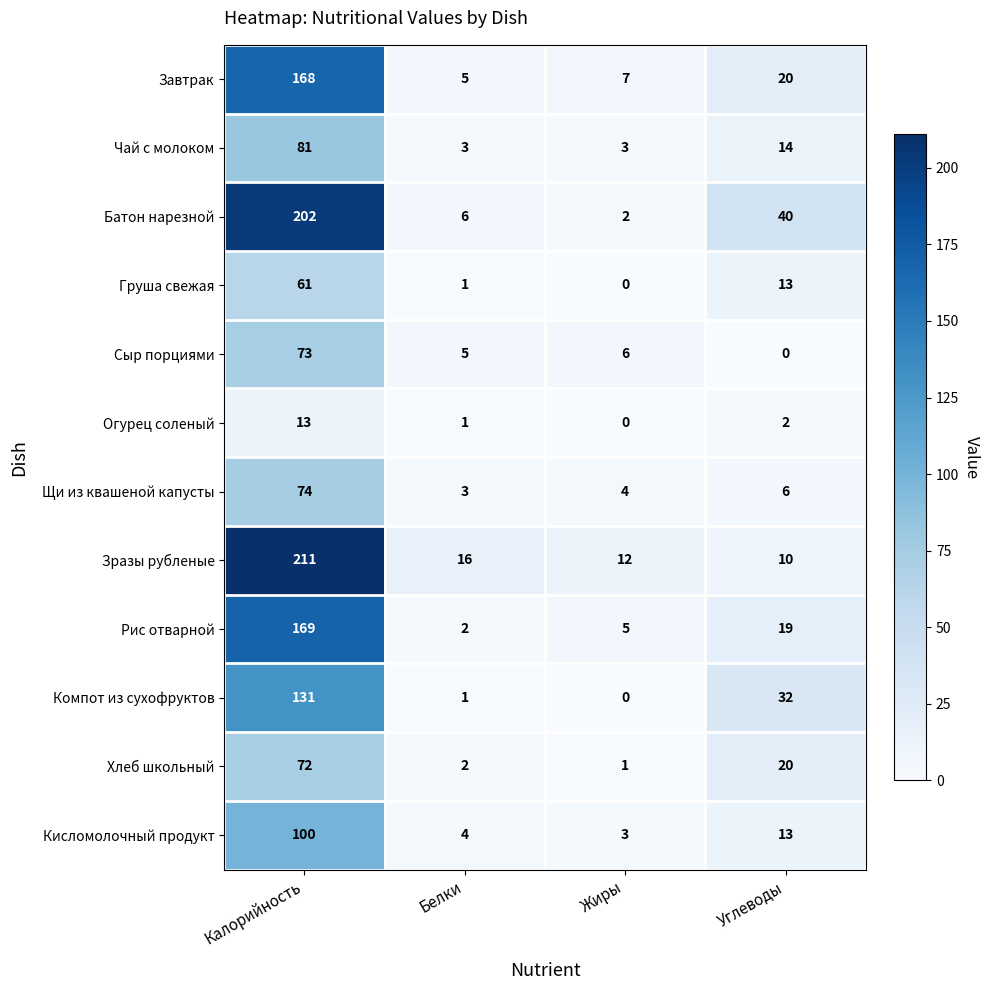

At which label is Компот из сухофруктов closest to 65?

Углеводы